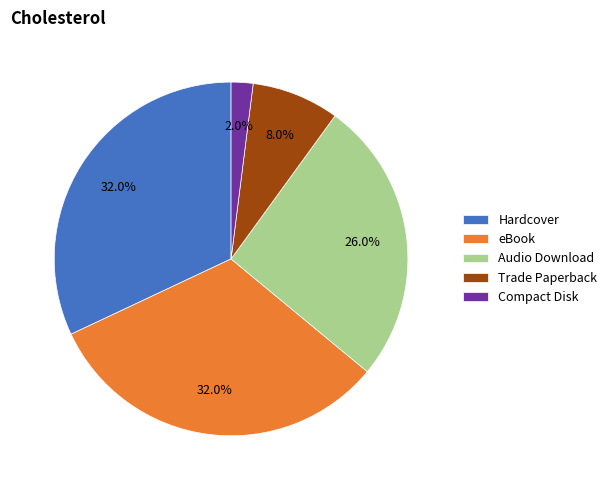

To the nearest percent, what is the combined percentage of Trade Paperback and Audio Download?

34%